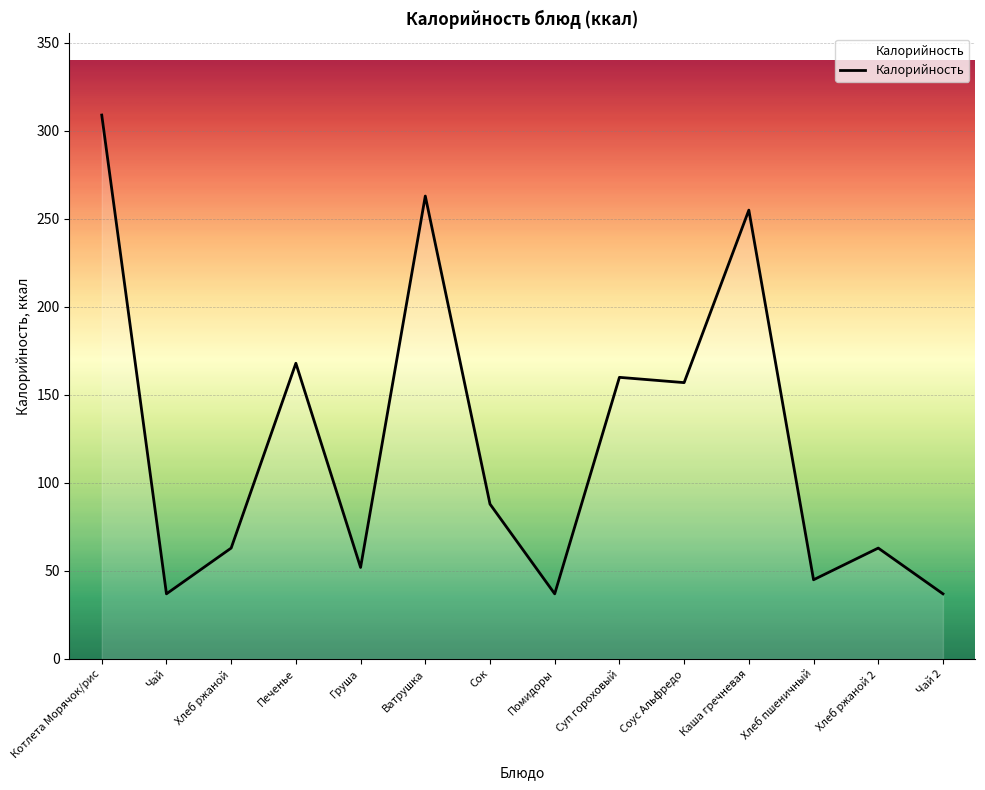

Reading right to left, list all the values displayed in this chart.

Чай 2=37	Хлеб ржаной 2=63	Хлеб пшеничный=45	Каша гречневая=255	Соус Альфредо=157	Суп гороховый=160	Помидоры=37	Сок=88	Ватрушка=263	Груша=52	Печенье=168	Хлеб ржаной=63	Чай=37	Котлета Морячок/рис=309